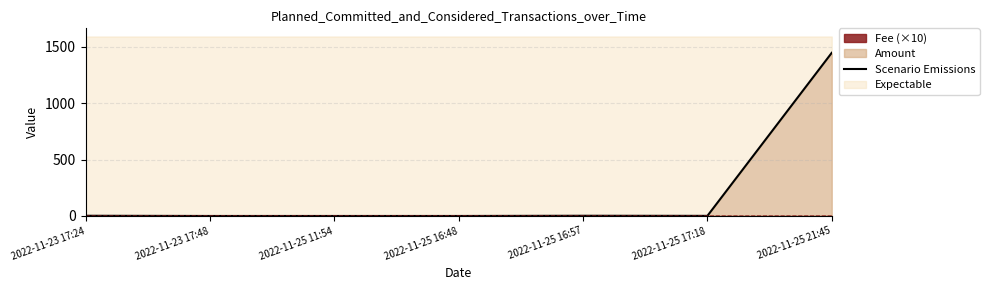

What is the difference between the second highest and minimum values?

1.9